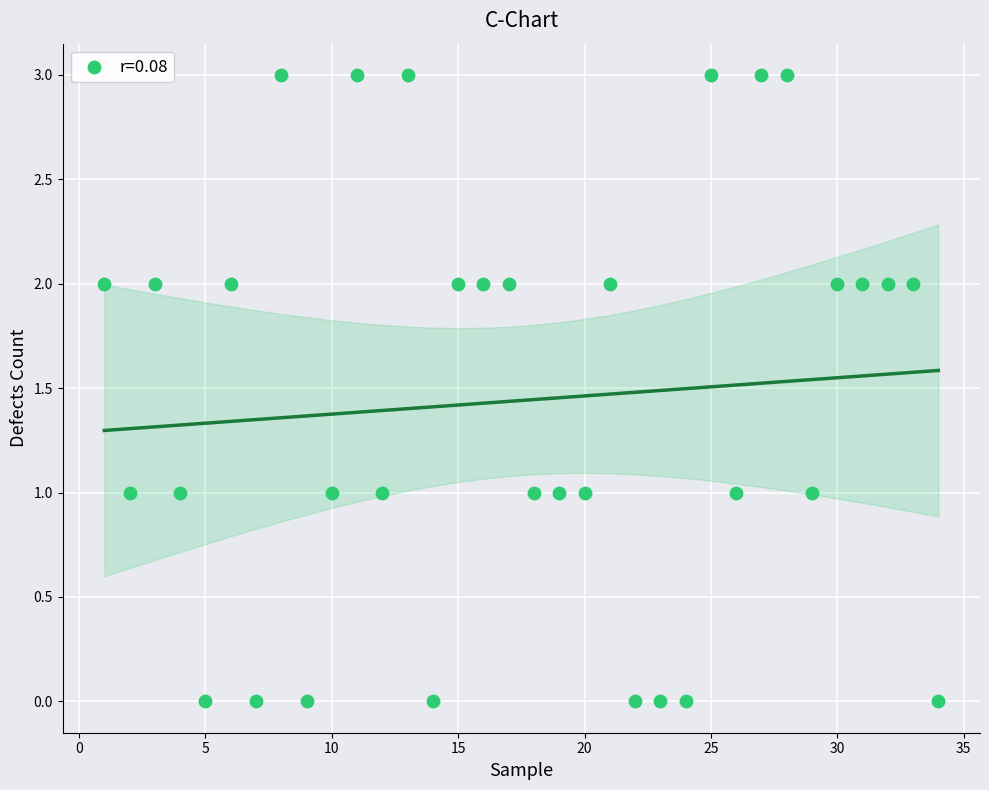

What is the range of X values (max minus min)?

33